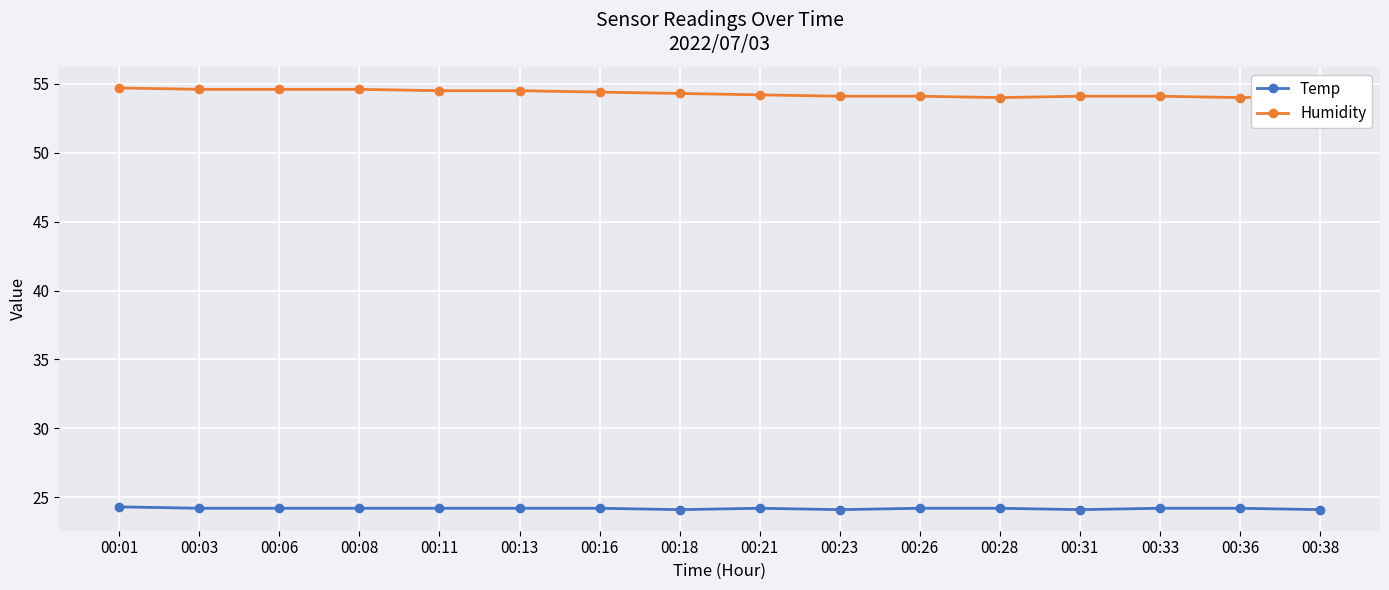

Is it true that Humidity equals 30.2 at 00:06?

False